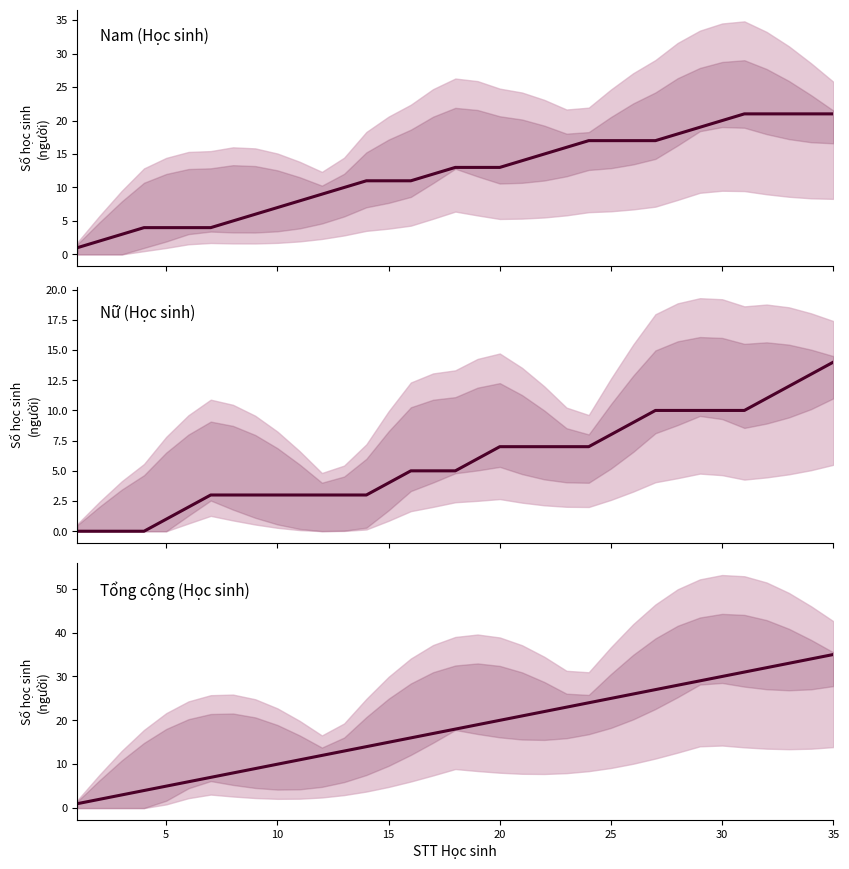

Reading left to right, list all the values displayed in this chart.

Nam (Học sinh): 1	2	3	4	4	4	4	5	6	7	8	9	10	11	11	11	12	13	13	13	14	15	16	17	17	17	17	18	19	20	21	21	21	21	21
Nữ (Học sinh): 0	0	0	0	1	2	3	3	3	3	3	3	3	3	4	5	5	5	6	7	7	7	7	7	8	9	10	10	10	10	10	11	12	13	14
Tổng cộng (Học sinh): 1	2	3	4	5	6	7	8	9	10	11	12	13	14	15	16	17	18	19	20	21	22	23	24	25	26	27	28	29	30	31	32	33	34	35